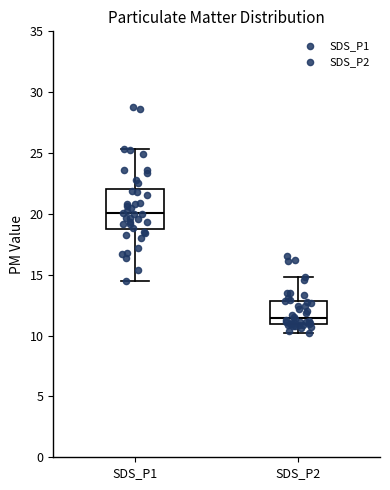

Which box is the tallest, from its lower edge to its upper edge?

SDS_P1